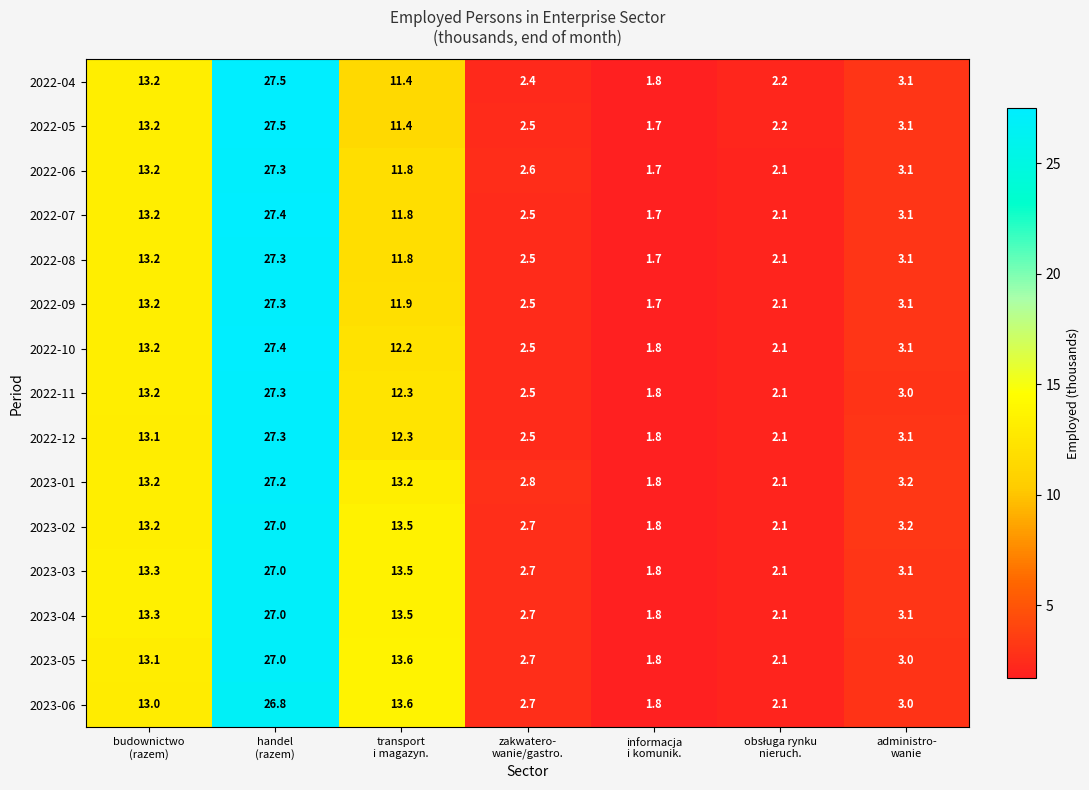

What is the greatest value displayed?

27.5